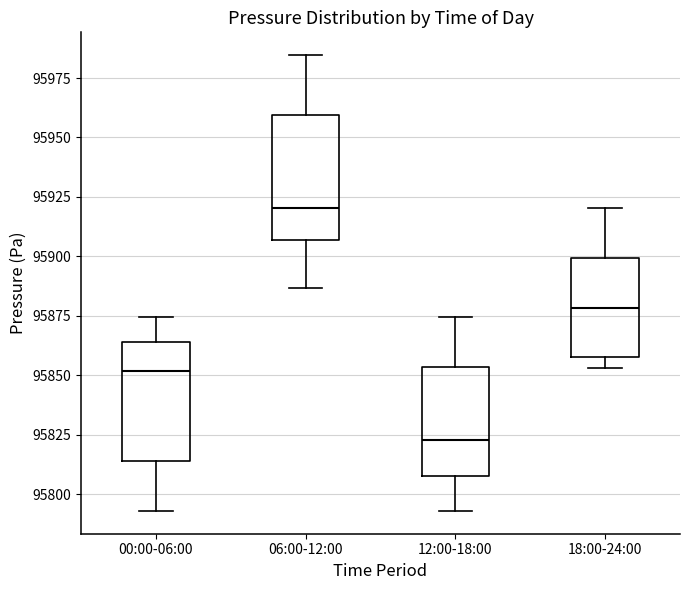

Which box's median line is the lowest?

12:00-18:00